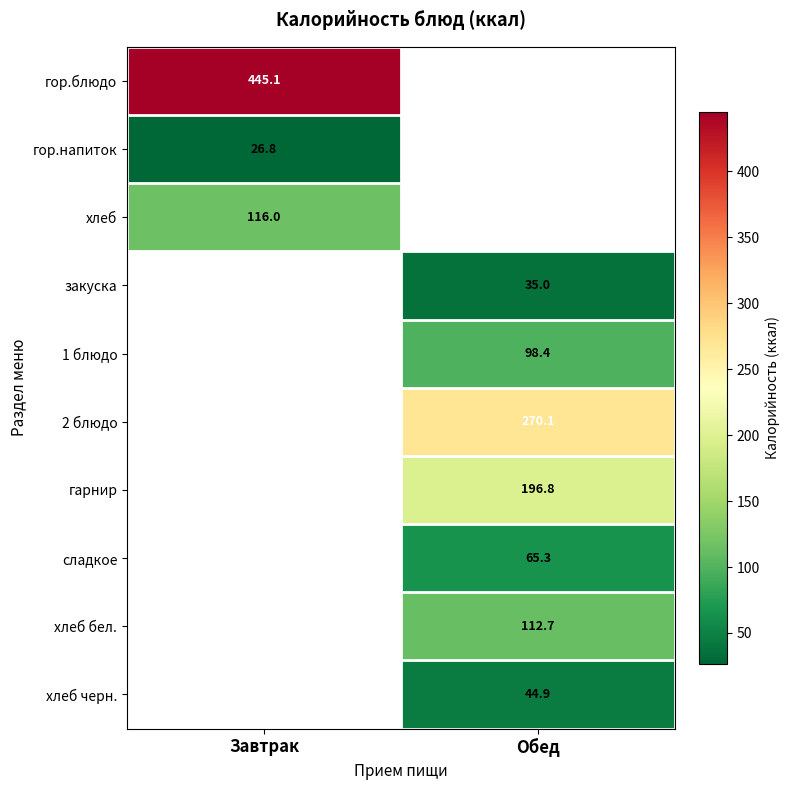

The 1 блюдо series shows 98.4 at Обед. True or false?

True